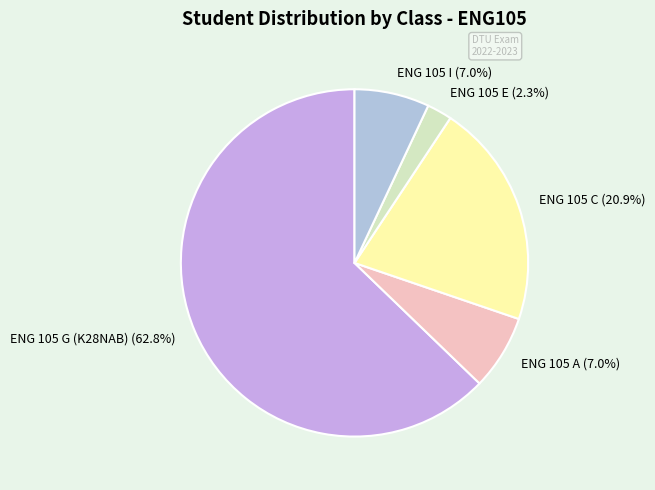

The ENG 105 A slice represents 21% of the pie. True or false?

False